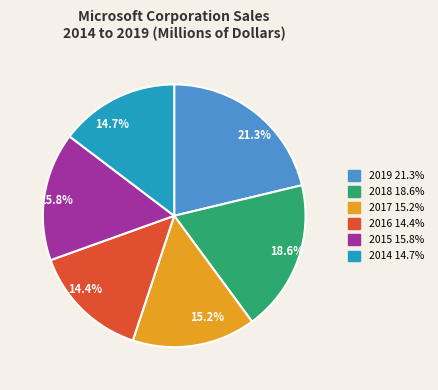

To the nearest percent, what is the average slice percentage?

17%